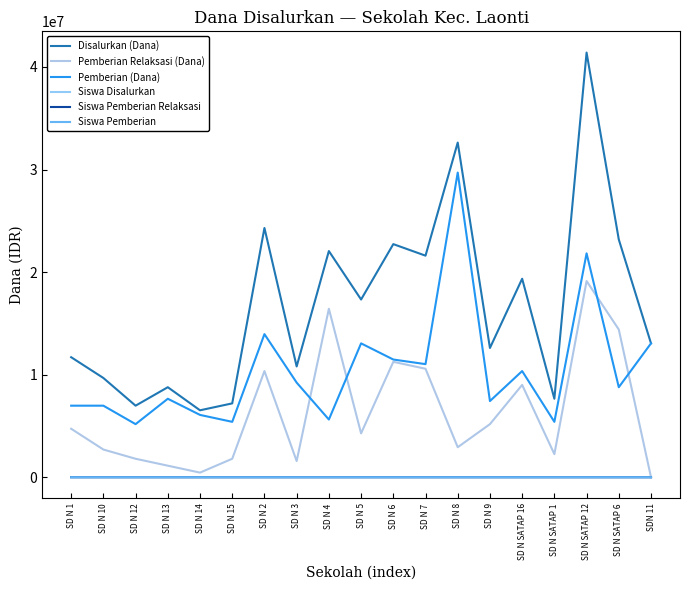

Is this an area chart (filled region under the line)?

No